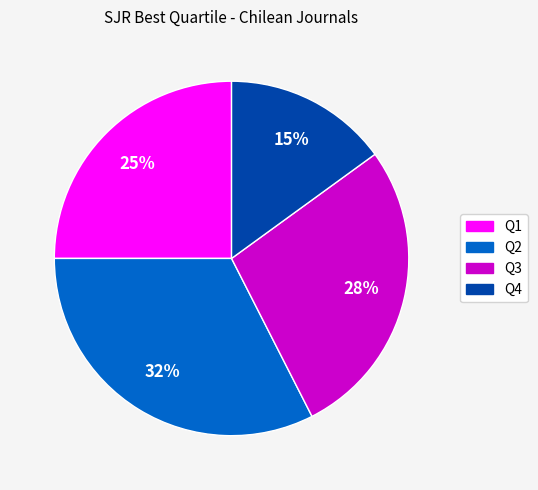

Is it true that Q2 is 32% of the pie?

True